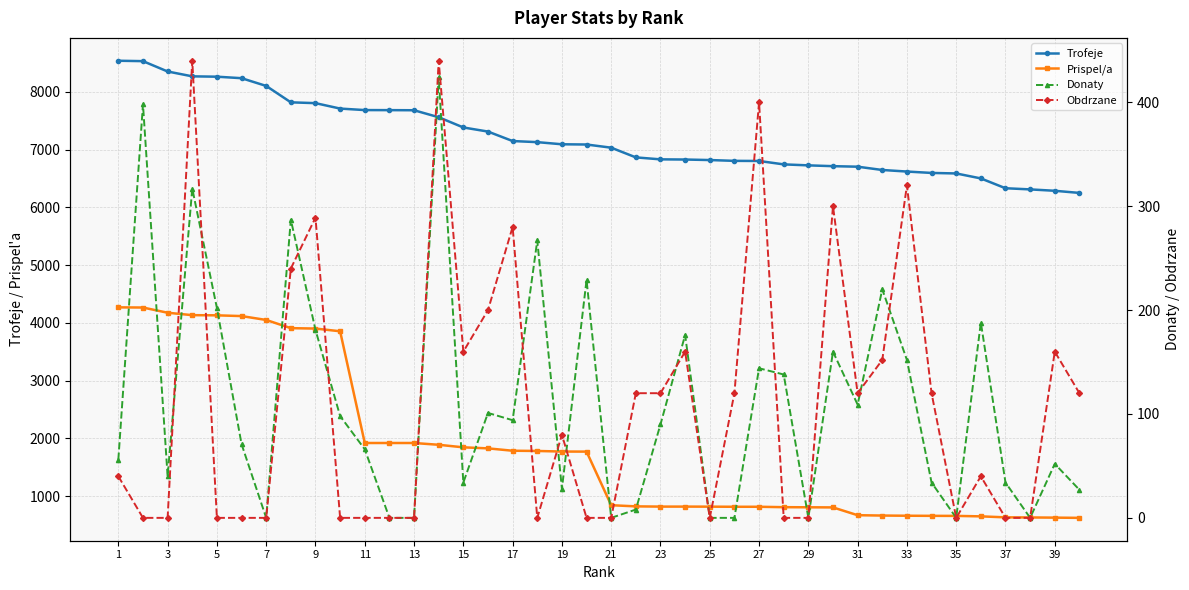

What are all the series names shown in the legend?

Trofeje, Prispel/a, Donaty, Obdrzane